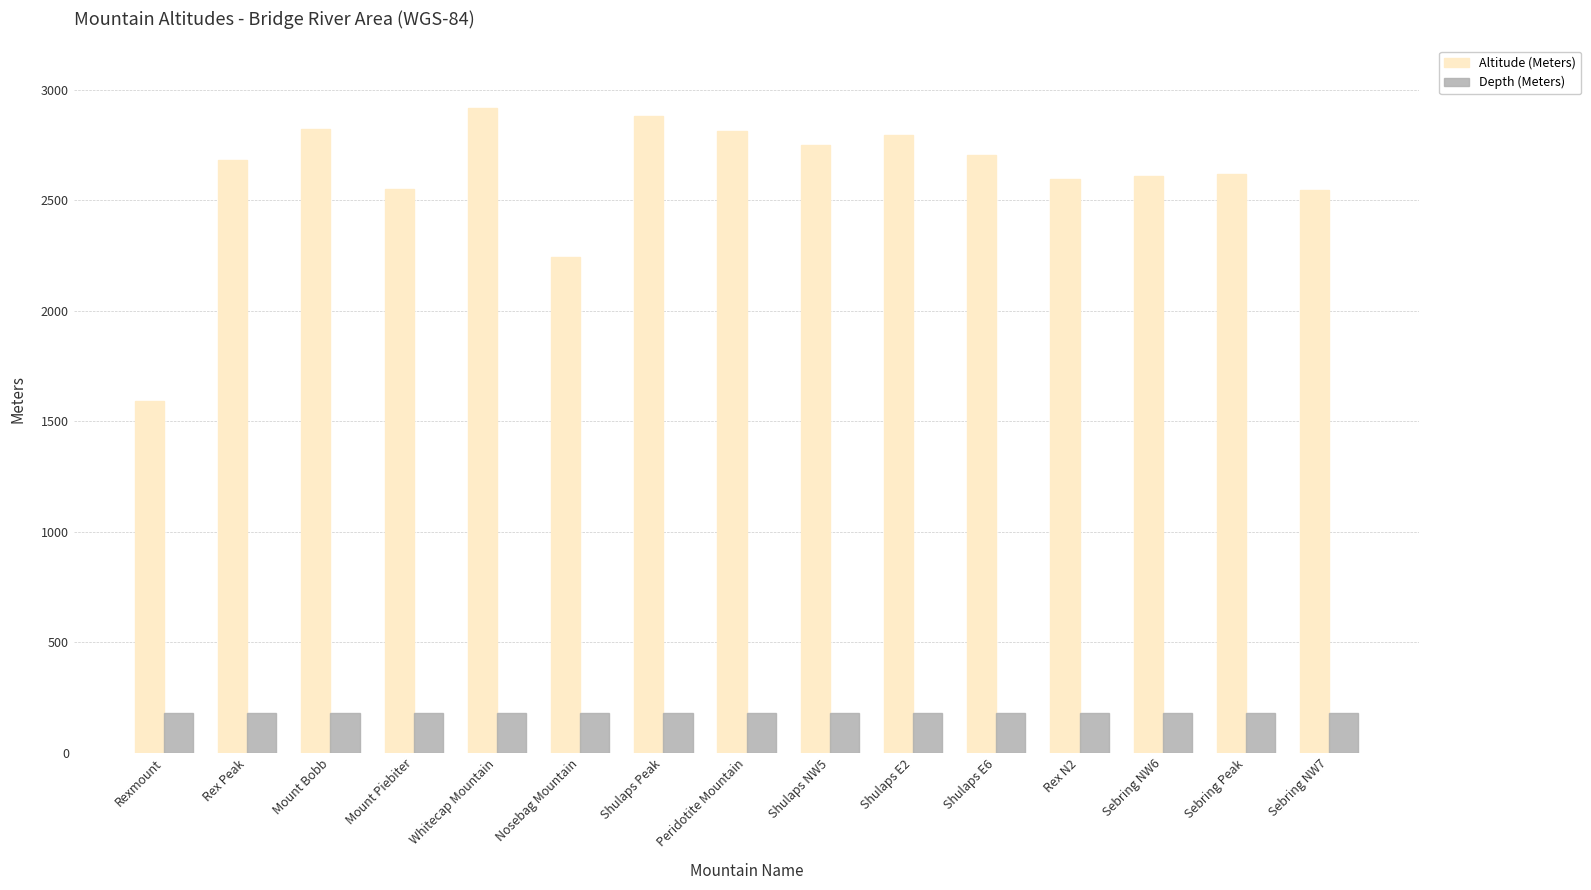

What is the spread (max minus min) of values at Sebring NW6?

2430